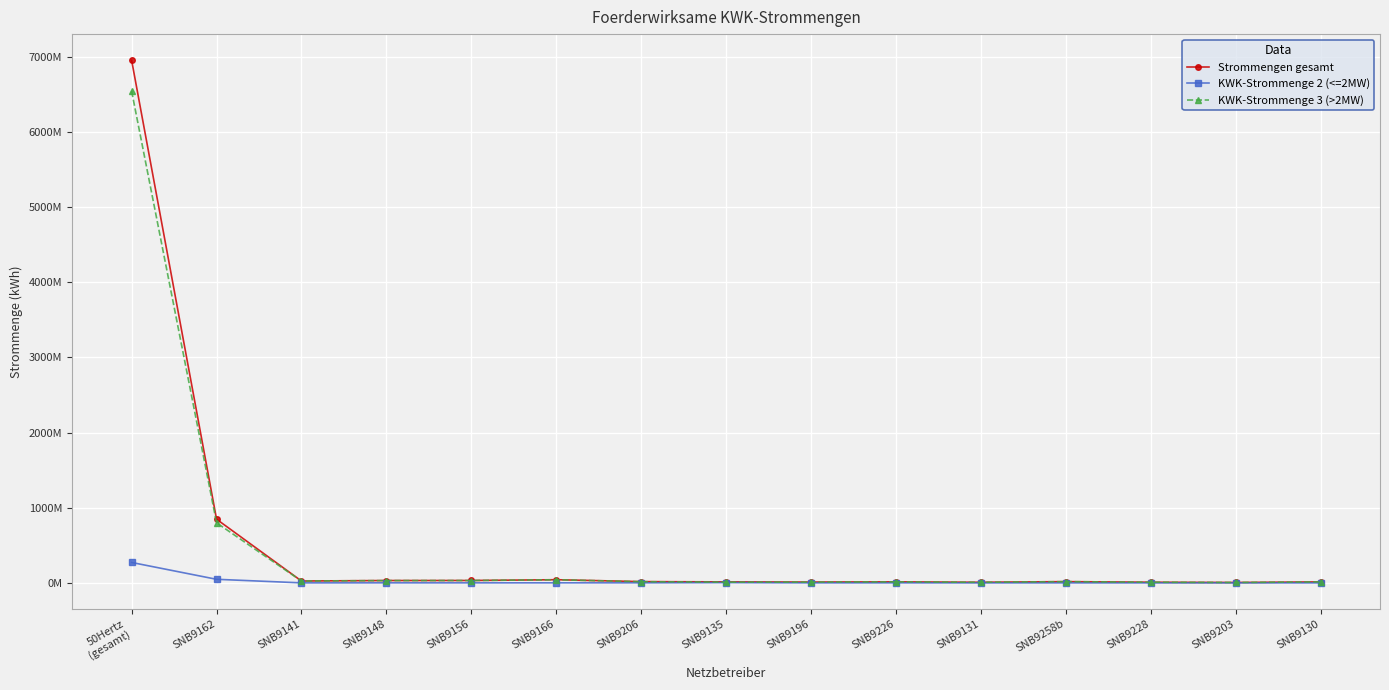

What are all the series names shown in the legend?

Strommengen gesamt, KWK-Strommenge 2 (<=2MW), KWK-Strommenge 3 (>2MW)